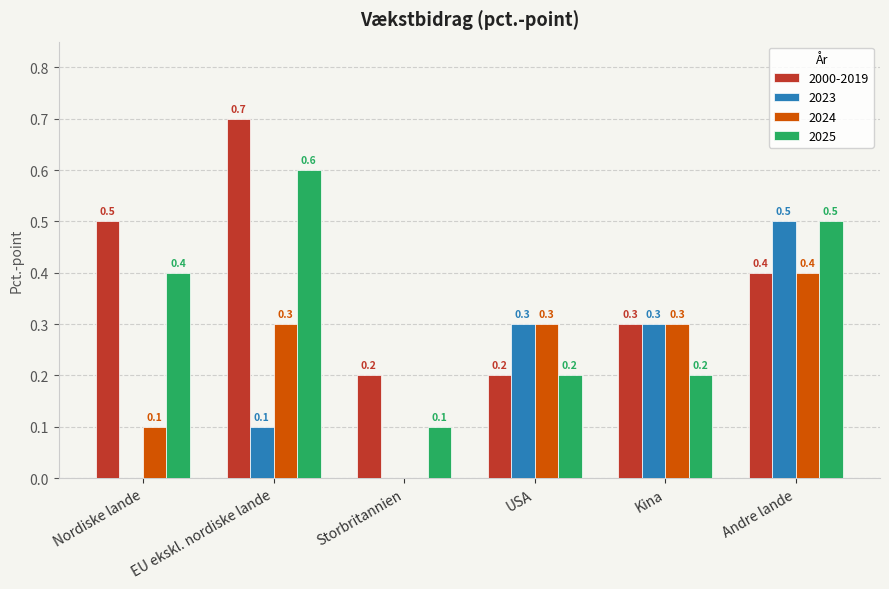

At which label is 2025 closest to 0?

Storbritannien